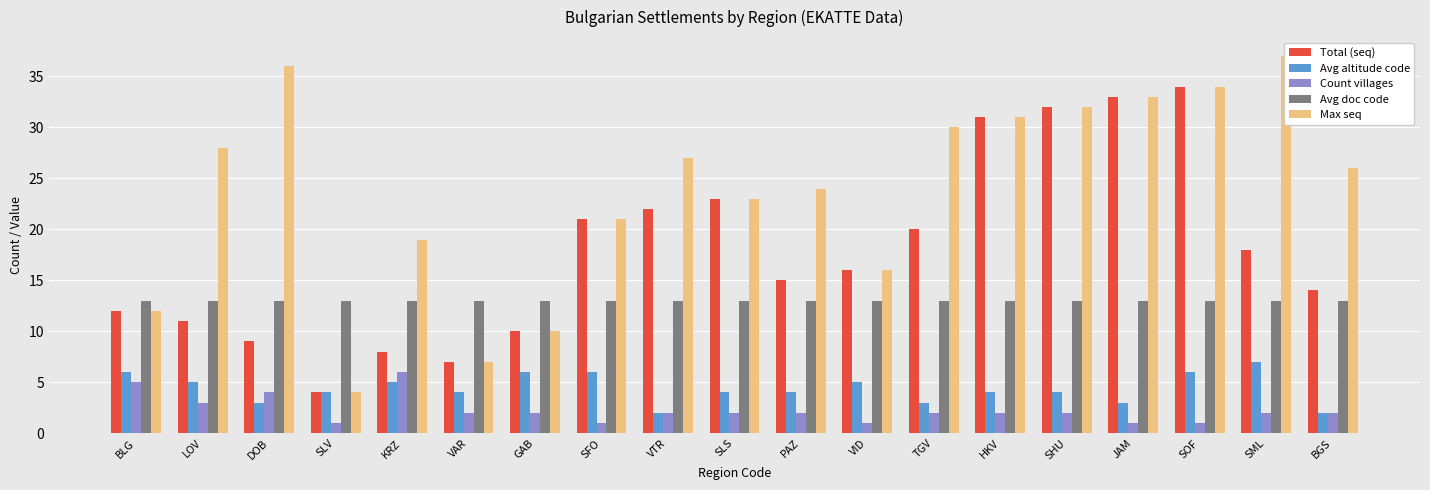

List the series in order of their peak value, highest first.

Max seq, Total (seq), Avg doc code, Avg altitude code, Count villages